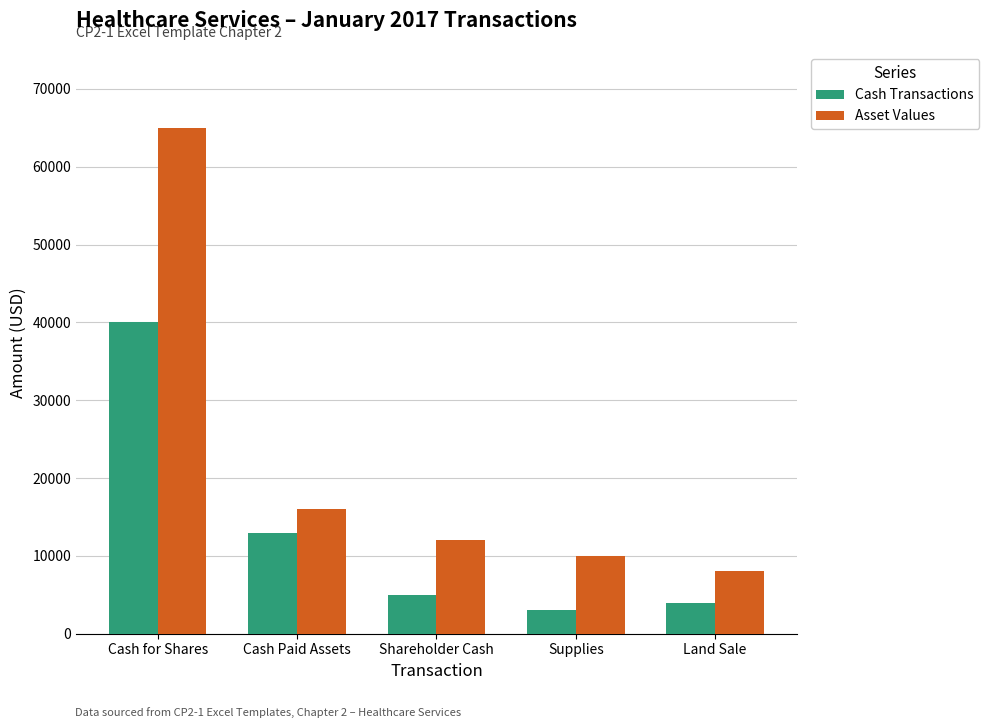

The Cash Transactions series shows 6553 at Land Sale. True or false?

False